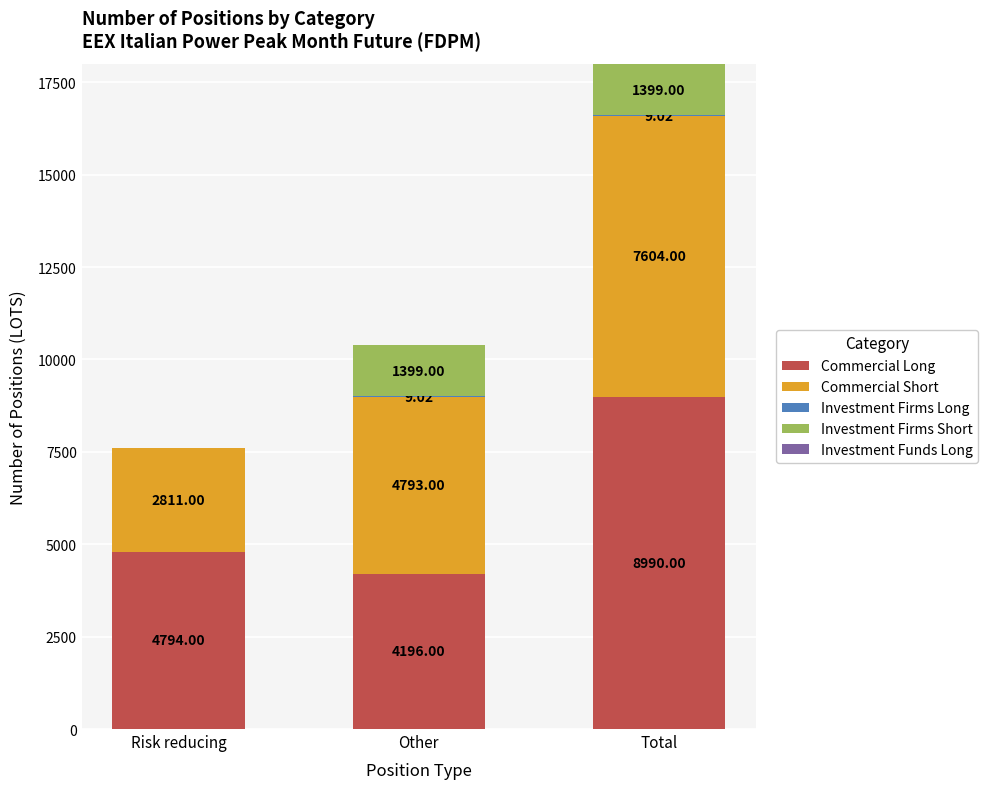

What is the sum of all Commercial Long values?

17980.0